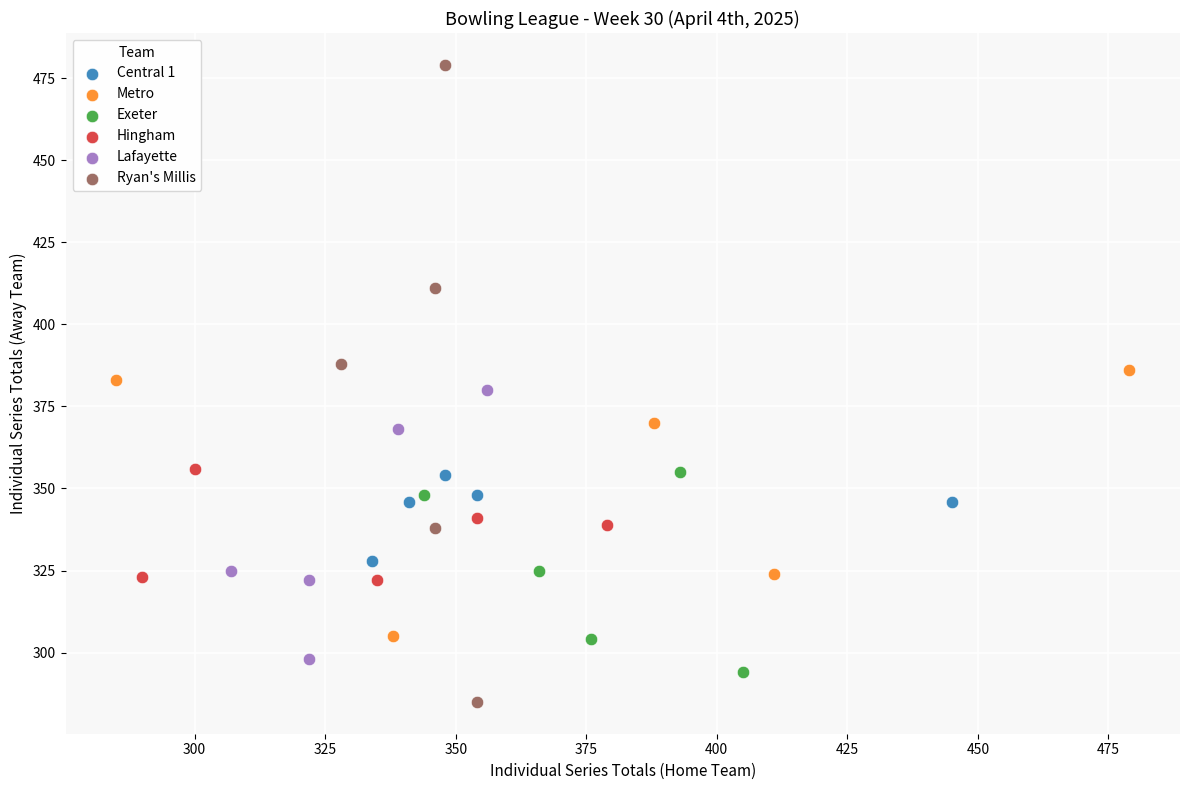

Which series contains the highest Y value?

Ryan's Millis